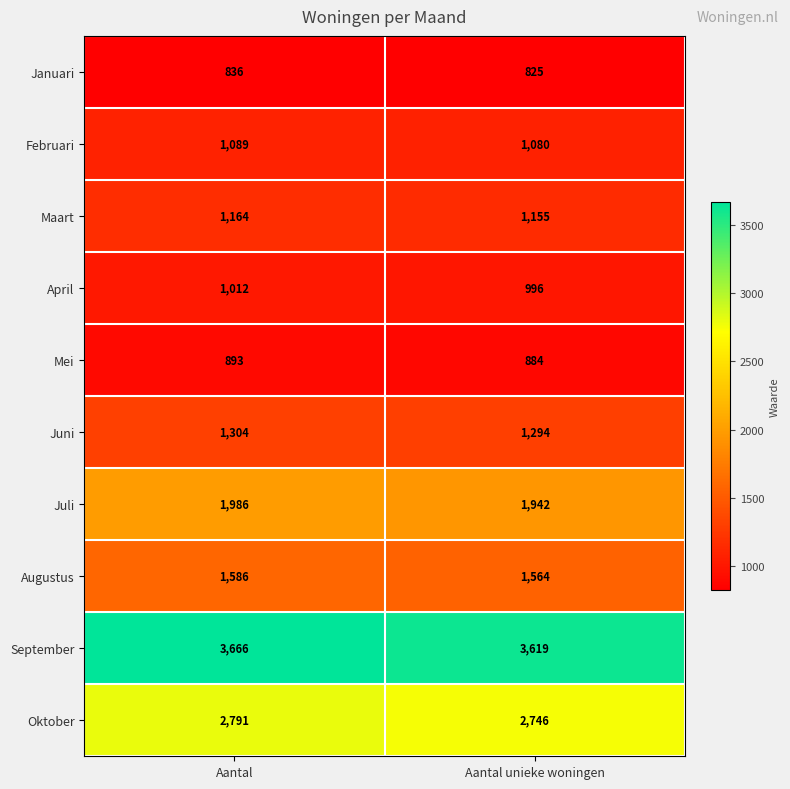

What is the maximum value shown in the chart?

3666